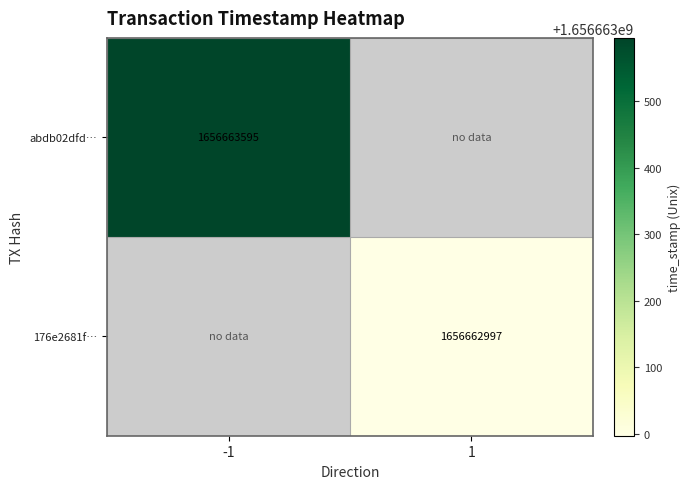

The abdb02dfd2caa60334b505acb93b2944ebe3cdf series shows -1 at 0. True or false?

True